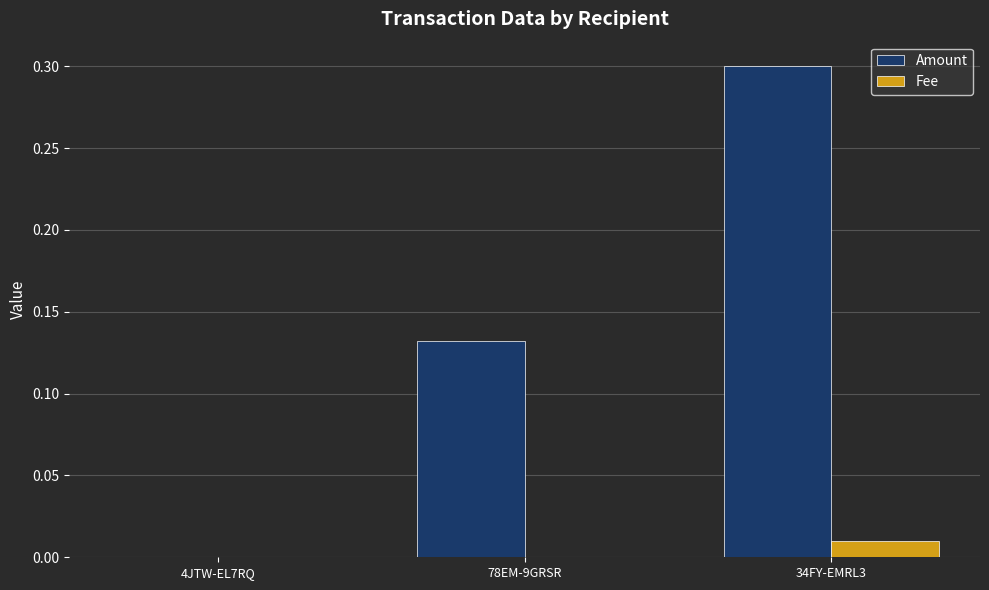

Read the Amount value at 34FY-EMRL3.

0.3